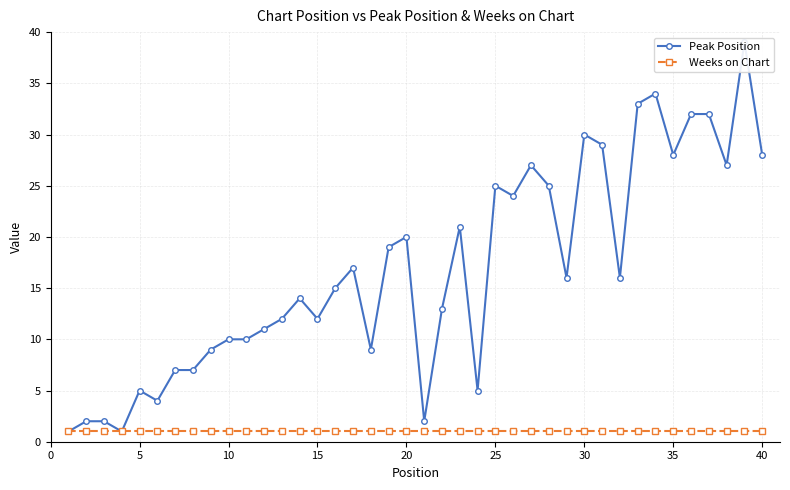

Rank the series by their maximum value, from lowest to highest.

Weeks on Chart, Peak Position